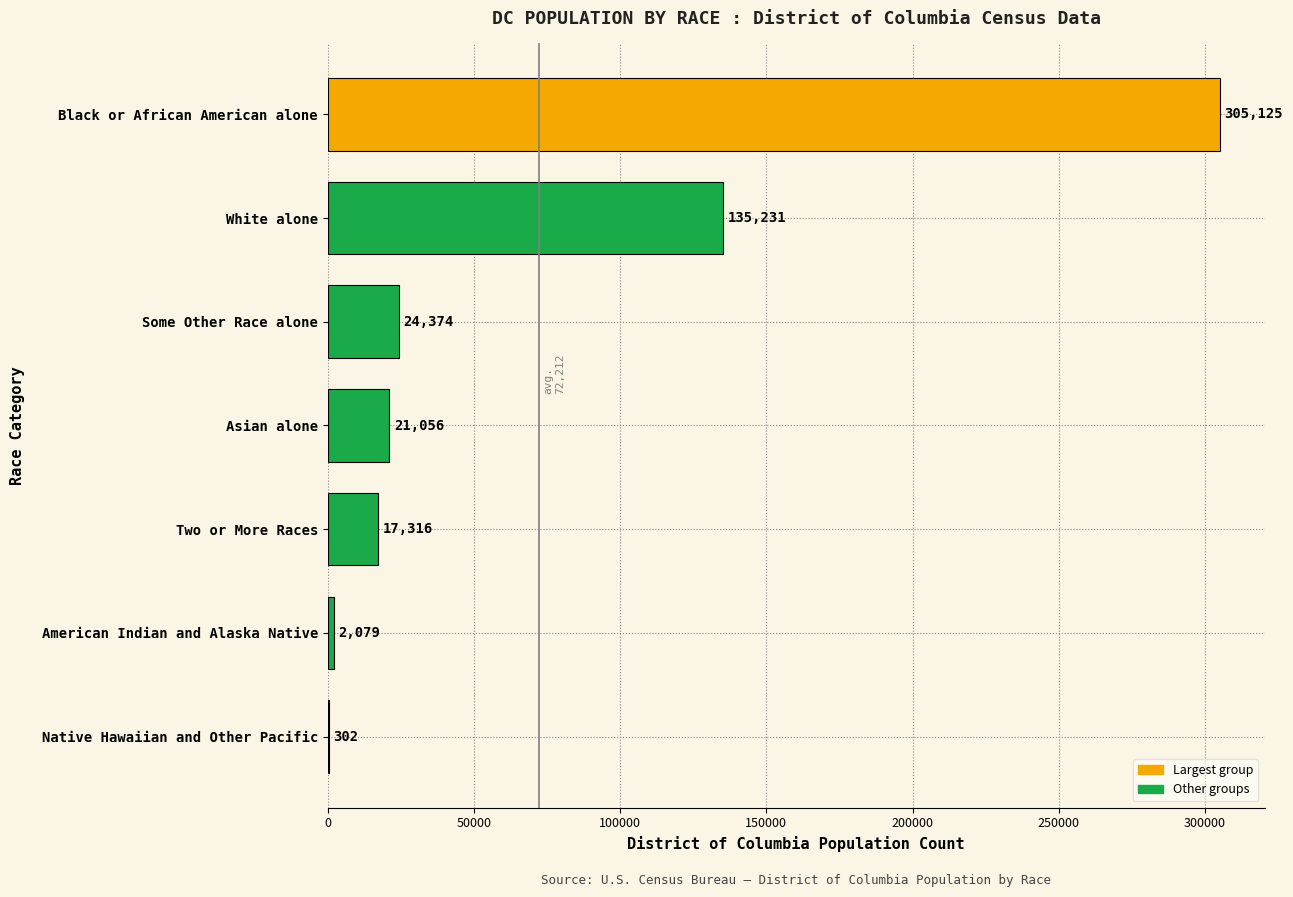

What is the approximate value at Asian alone, to the nearest 50?

21050